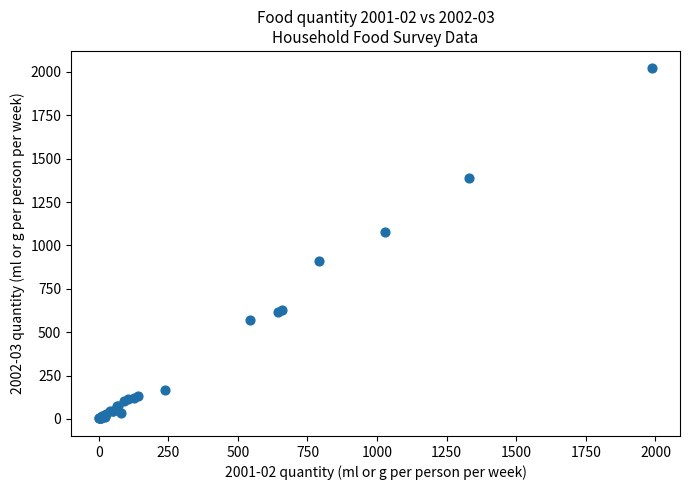

What Y value in the scatter plot is closest to 1011?

1080.2